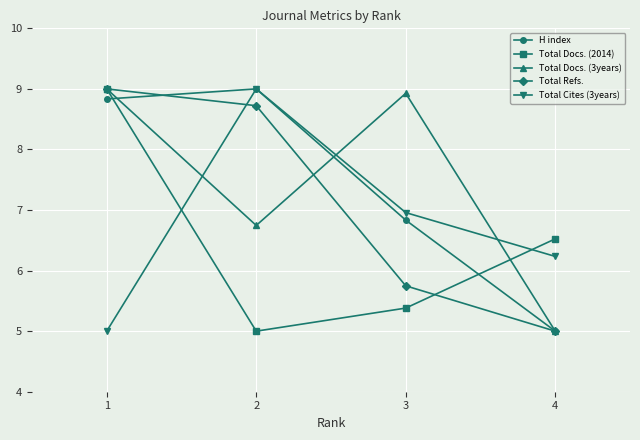

True or false: H index and Total Cites (3years) intersect in this chart.

True